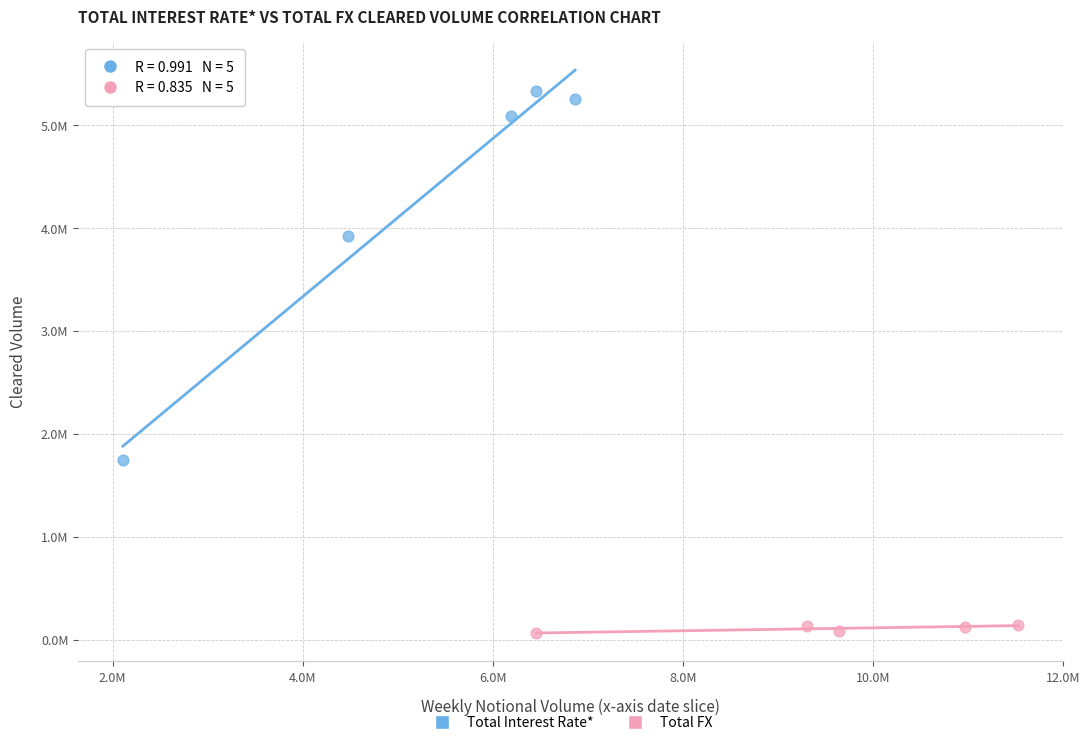

What are all the series names shown in the legend?

Total Interest Rate*, Total FX